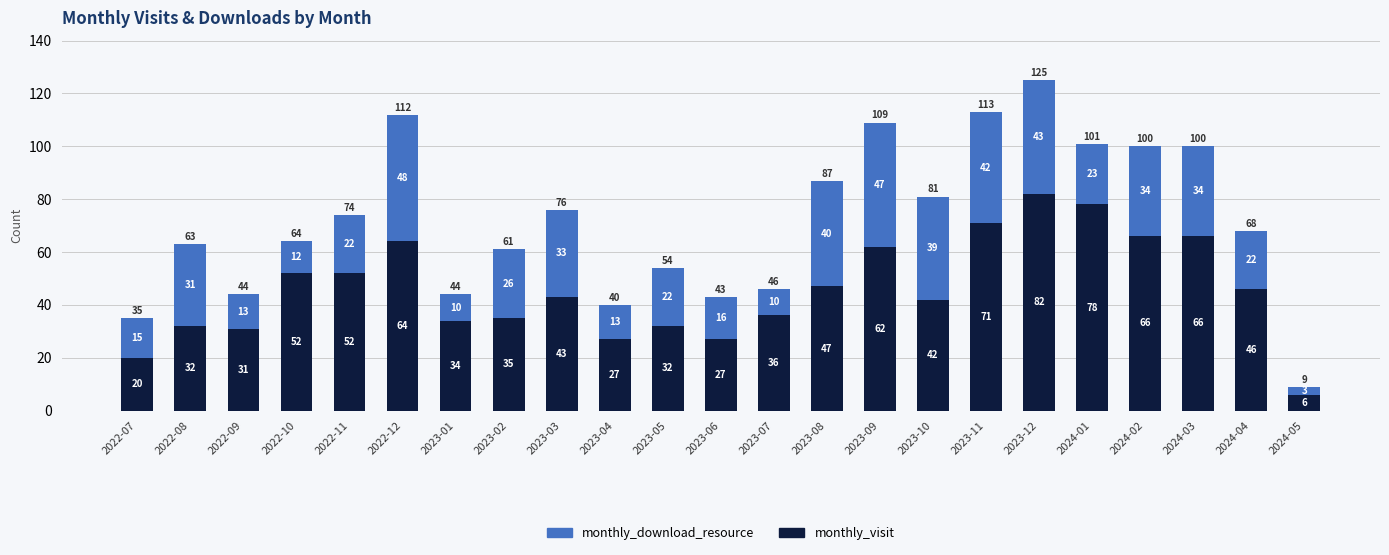

Which category has the highest value in the monthly_visit series?

2023-12